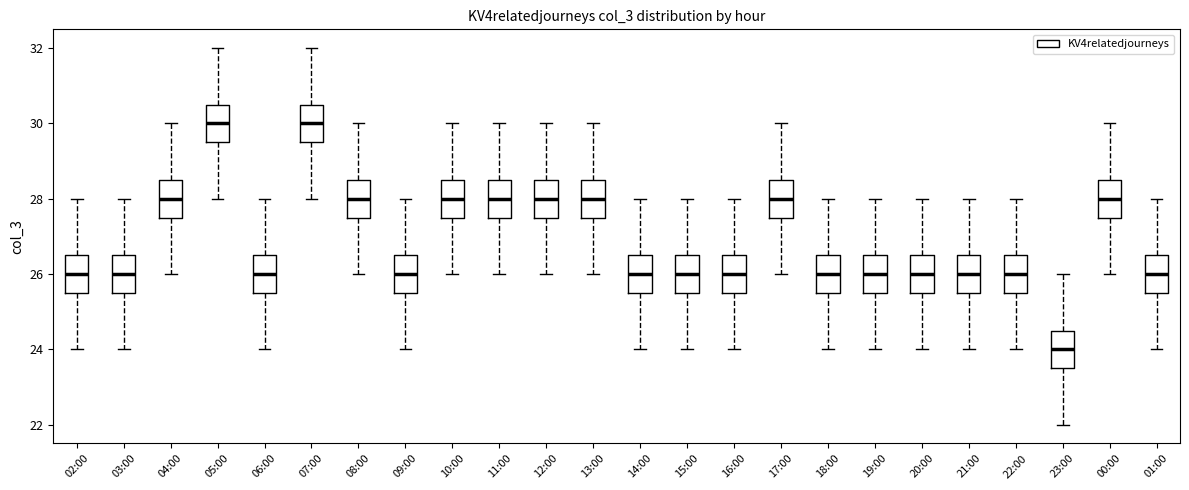

Where does the median line of the box for 06:00 sit on the y-axis? The values are not printed on the chart, so give them approximately, as read against the axis.

26.0